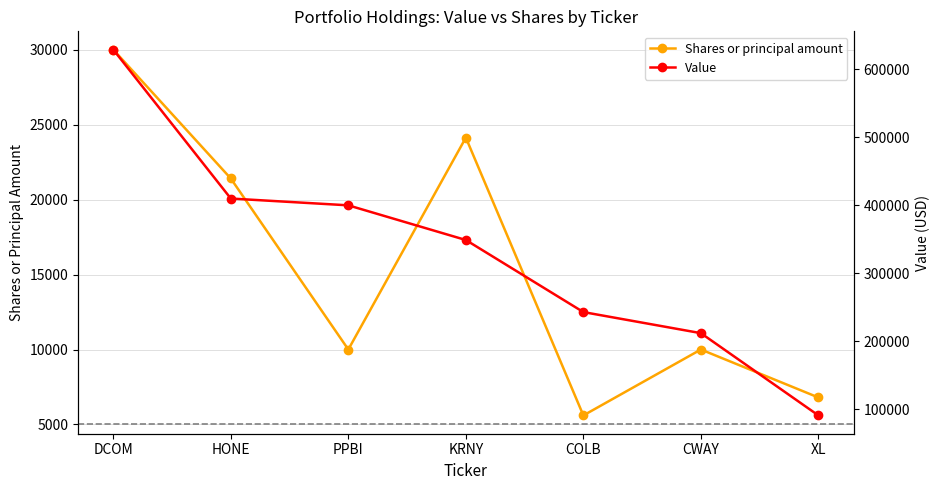

What is the greatest value displayed?

629000